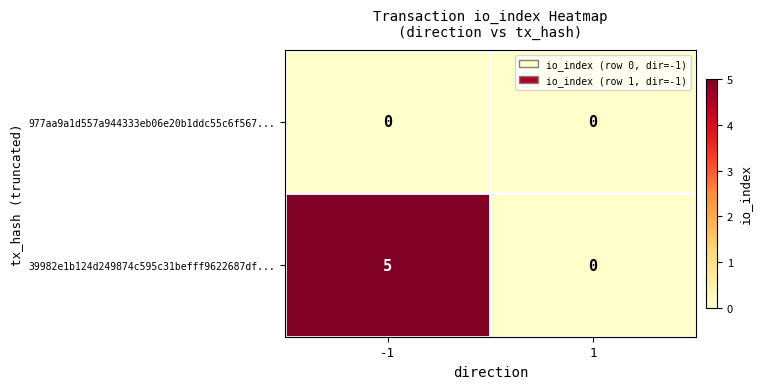

What is the difference between the 39982e1b124d249874c595c31befff9622687df... values at 1 and -1?

5